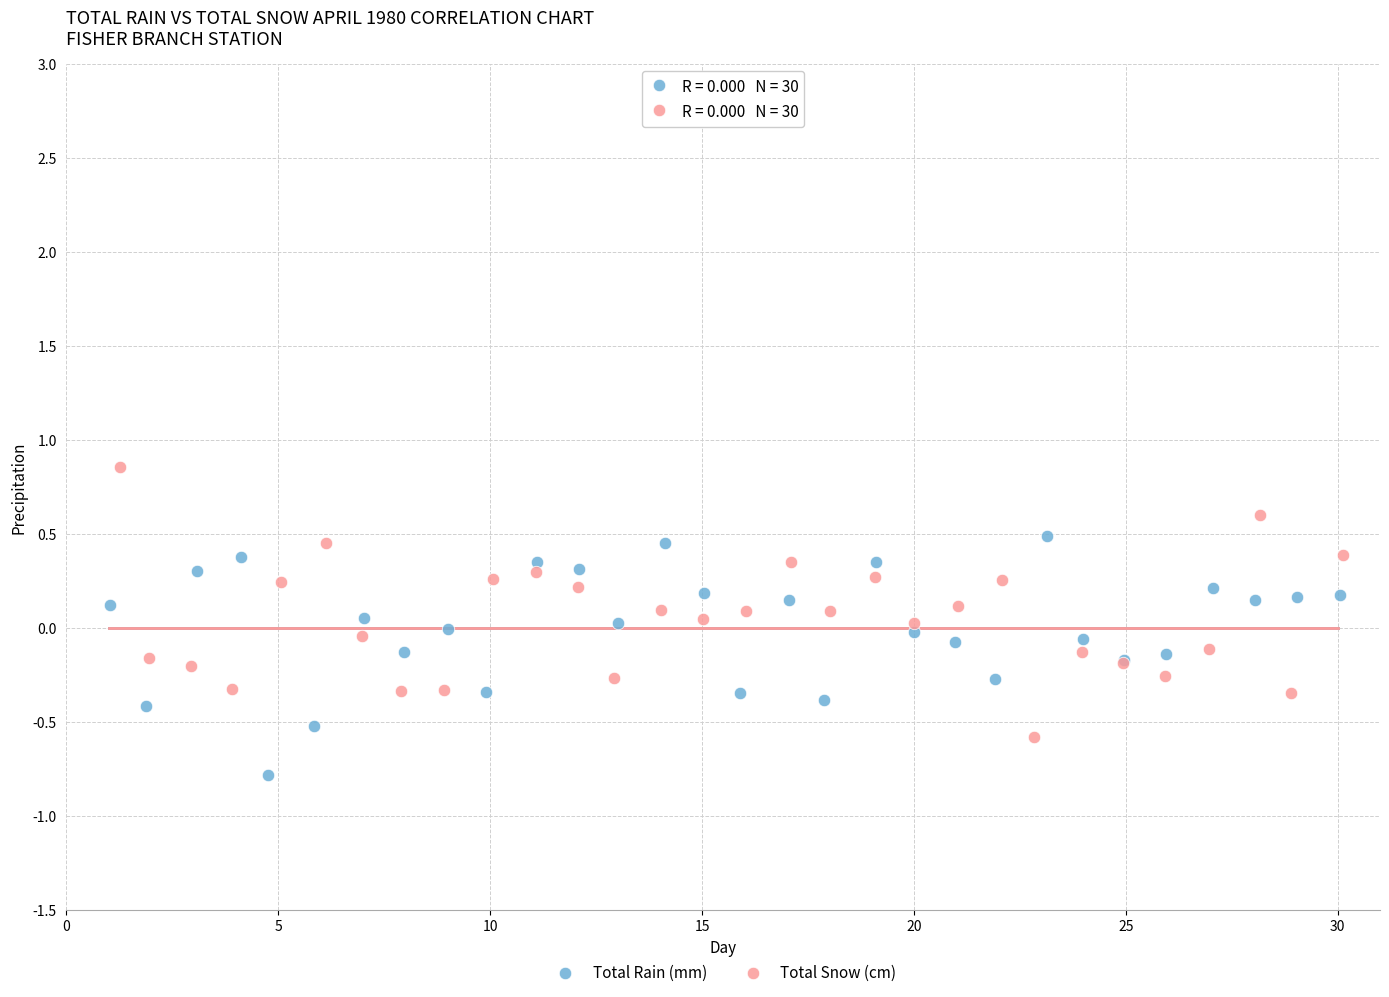

Which series has the widest spread of Y values?

Total Snow (cm)